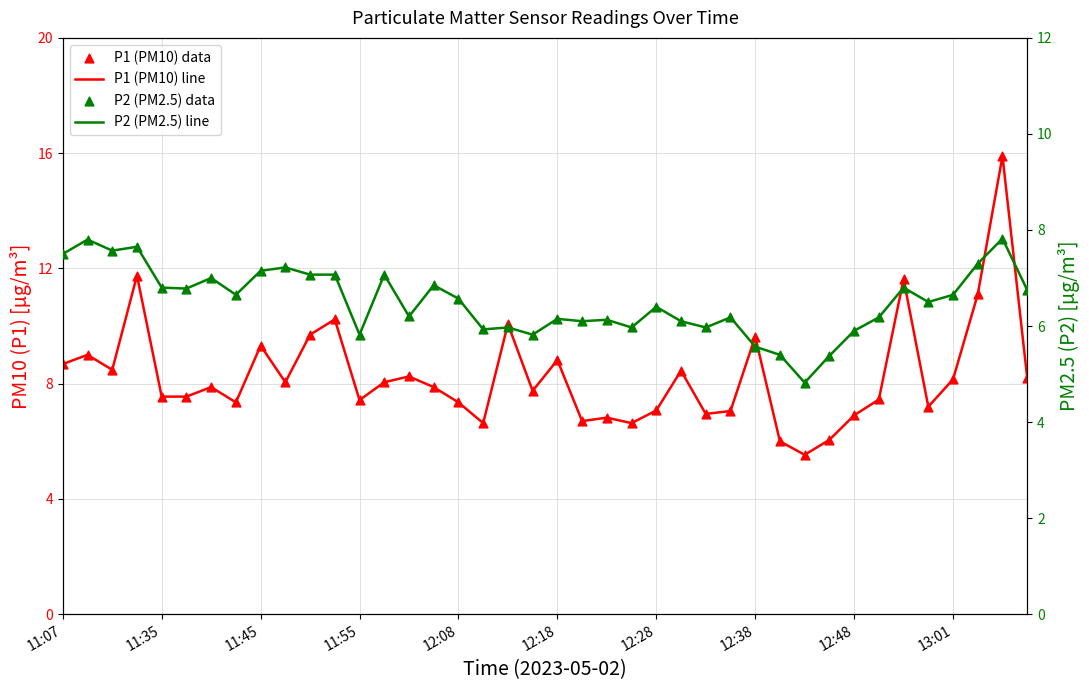

Which series reaches the minimum Y coordinate?

P2 (PM2.5)